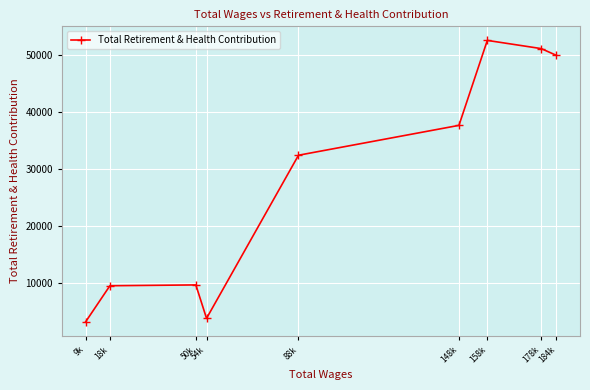

What is the sum of all values?

249729